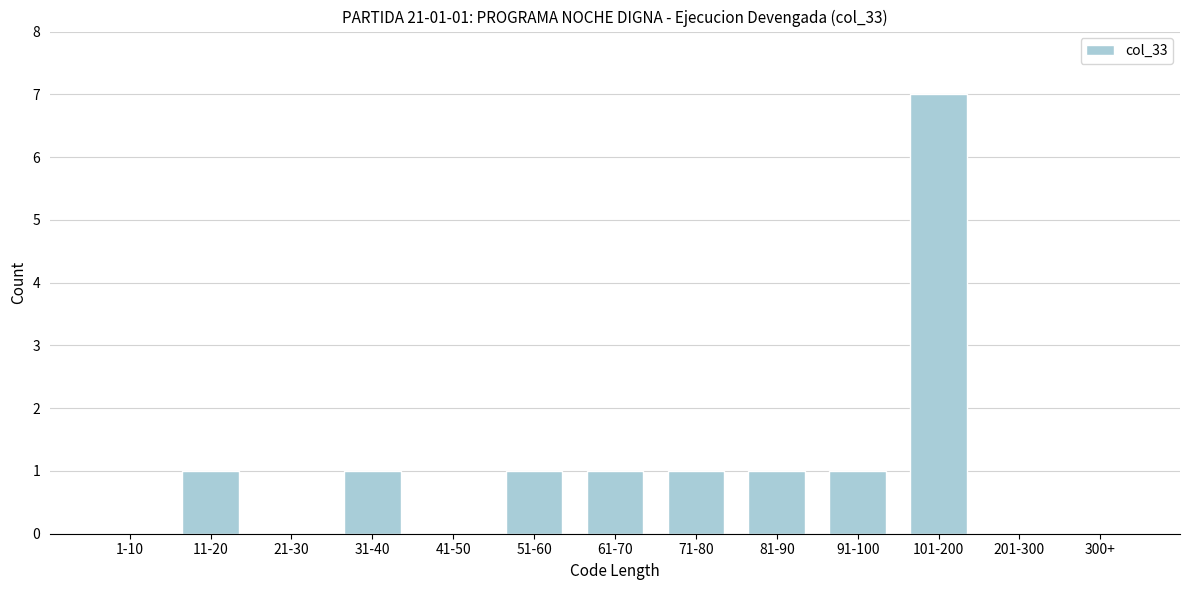

Reading right to left, transcribe all the data shown in this chart.

300+=0	201-300=0	101-200=7	91-100=1	81-90=1	71-80=1	61-70=1	51-60=1	41-50=0	31-40=1	21-30=0	11-20=1	1-10=0